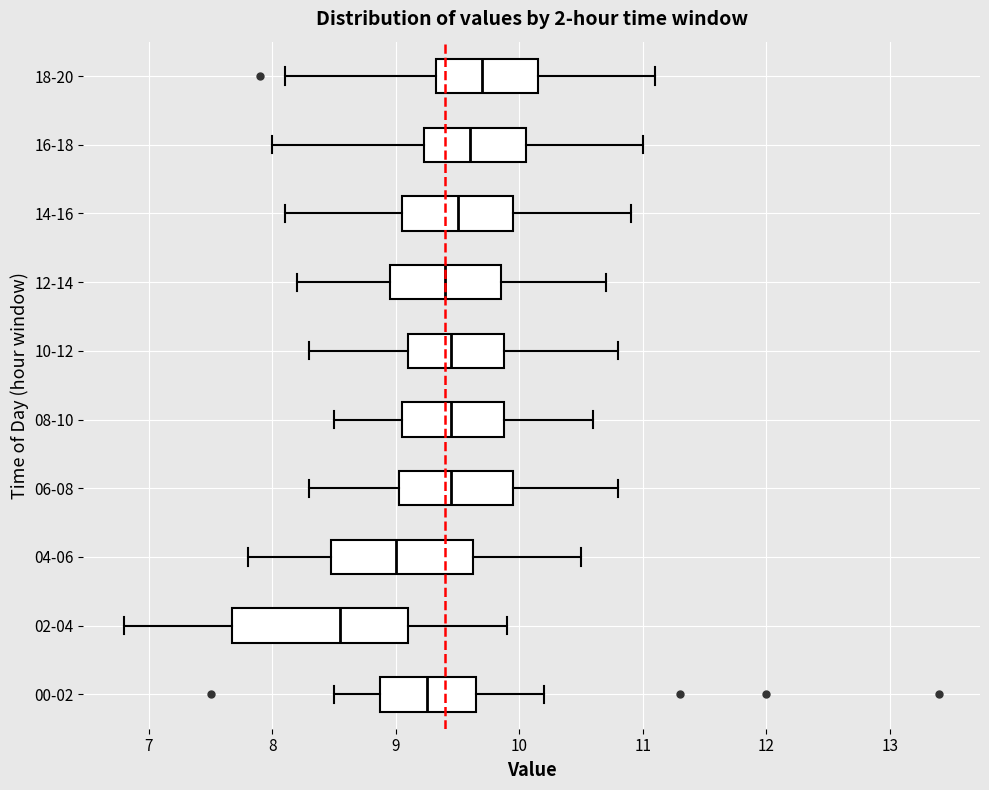

Reading bottom to top, read every box against the x-axis: the position of its median line, the range the box covers, and the ends of its whiskers. The values are not printed on the chart, so give them approximately, as read against the axis.

00-02: median 9.3, box 8.9 to 9.7, whiskers 8.5 to 10.2
02-04: median 8.6, box 7.7 to 9.1, whiskers 6.8 to 9.9
04-06: median 9.0, box 8.5 to 9.6, whiskers 7.8 to 10.5
06-08: median 9.5, box 9.0 to 10.0, whiskers 8.3 to 10.8
08-10: median 9.5, box 9.1 to 9.9, whiskers 8.5 to 10.6
10-12: median 9.5, box 9.1 to 9.9, whiskers 8.3 to 10.8
12-14: median 9.4, box 9.0 to 9.9, whiskers 8.2 to 10.7
14-16: median 9.5, box 9.1 to 10.0, whiskers 8.1 to 10.9
16-18: median 9.6, box 9.2 to 10.1, whiskers 8.0 to 11.0
18-20: median 9.7, box 9.3 to 10.2, whiskers 8.1 to 11.1